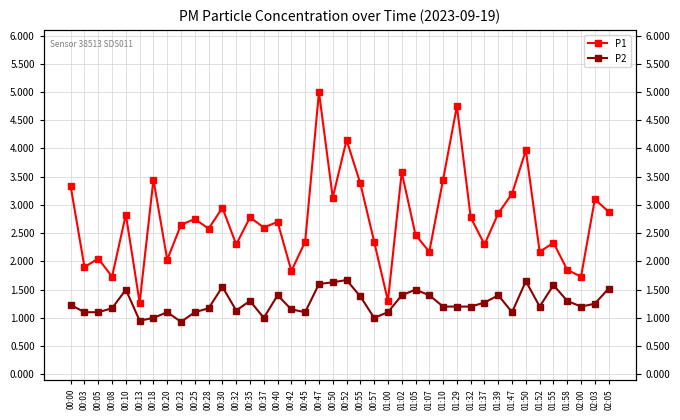

How many interior local valleys does the P2 series have?

9